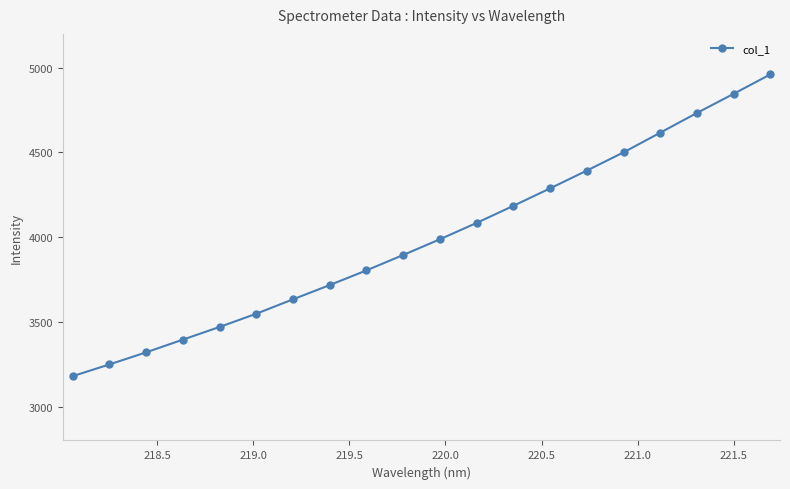

Reading left to right, list all the values displayed in this chart.

3179.2	3248.6	3319.9	3395.0	3469.9	3548.0	3633.2	3717.3	3804.1	3894.9	3987.7	4084.4	4185.1	4288.2	4393.1	4500.8	4616.9	4733.4	4846.4	4961.2